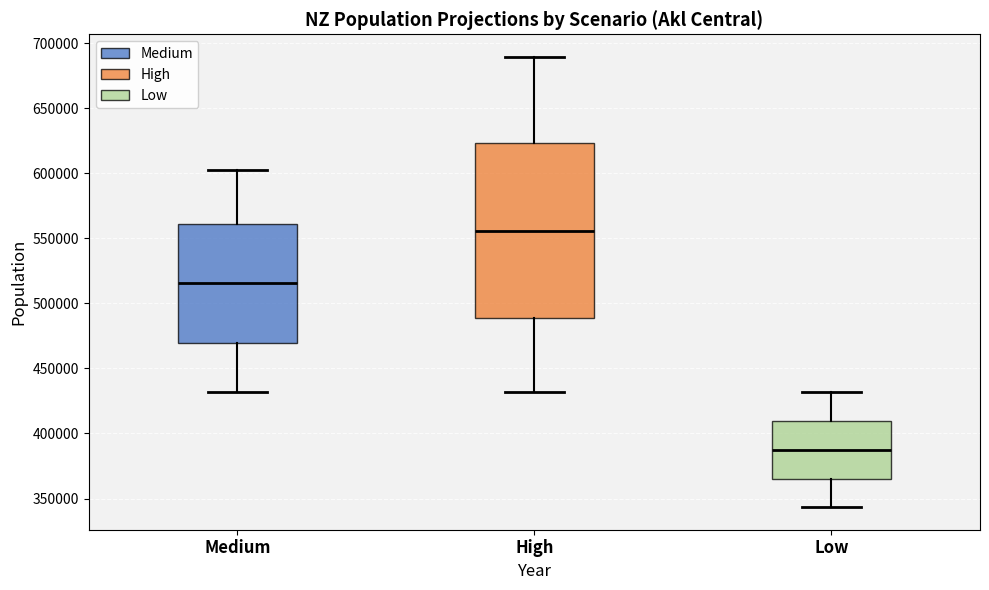

Reading left to right, transcribe this box plot: for each box, give where its median line is, the range the box spans, and where its two whiskers end, as read against the y-axis. The values are not printed on the chart, so give them approximately, as read against the axis.

Medium: median 515000, box 470000 to 560000, whiskers 430000 to 605000
High: median 555000, box 490000 to 625000, whiskers 430000 to 690000
Low: median 385000, box 365000 to 410000, whiskers 345000 to 430000